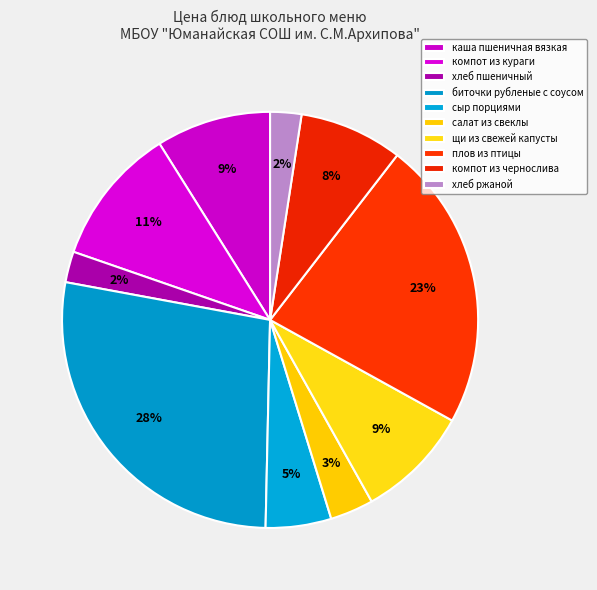

How many segments does this pie chart have?

10